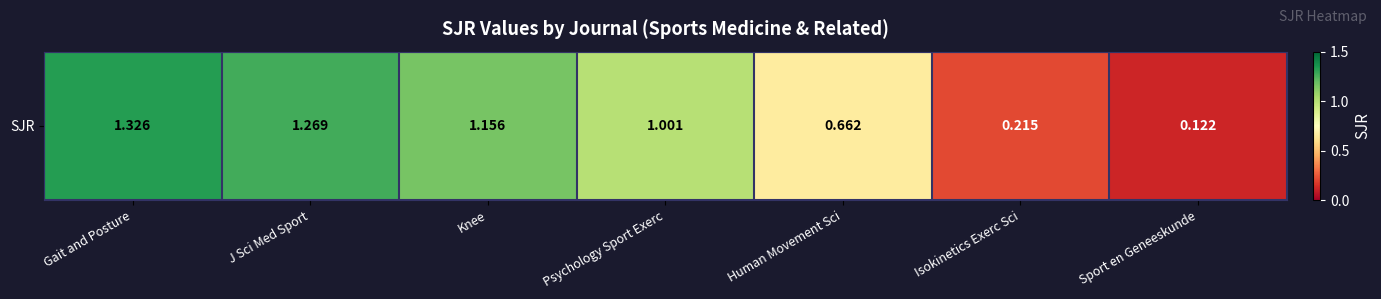

Reading left to right, transcribe all the data shown in this chart.

1.3	1.3	1.2	1.0	0.7	0.2	0.1